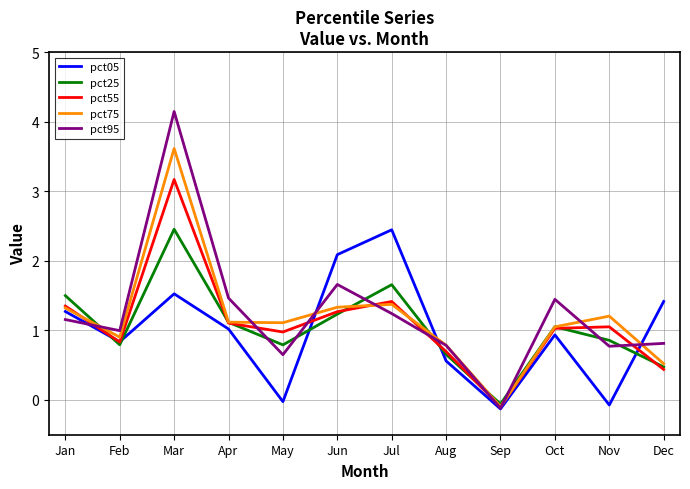

How many lines are shown in the chart?

5